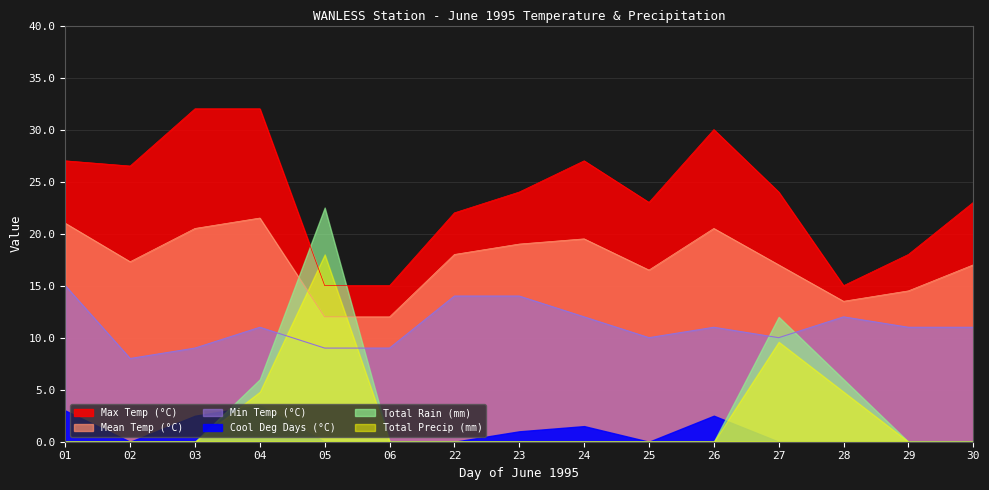

Does the chart display data point markers on the line(s)?

No